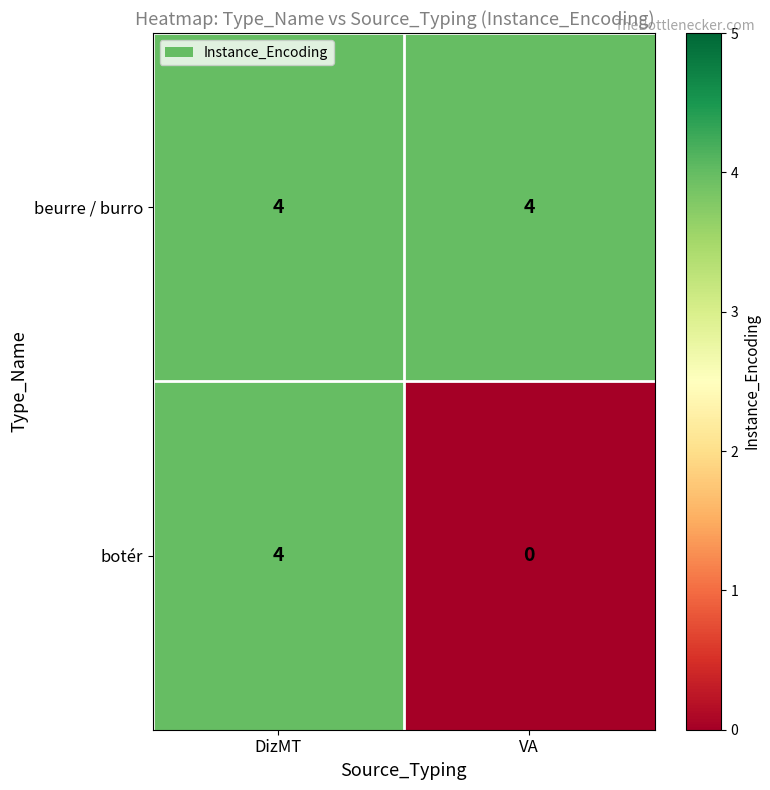

List the series in order of their overall mean, highest first.

beurre / burro, botér